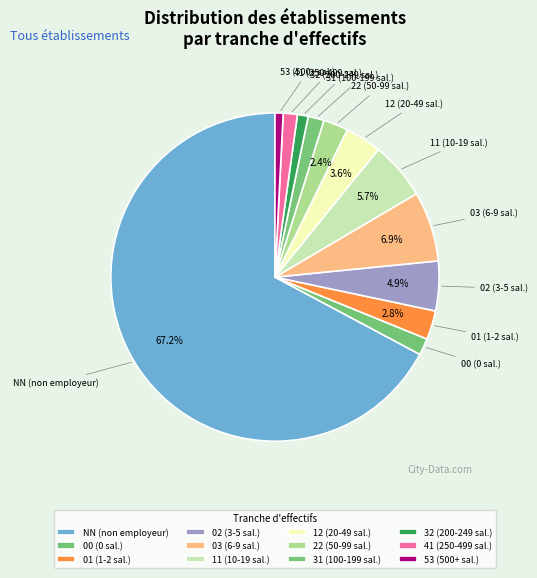

To the nearest percent, what is the average slice percentage?

8%